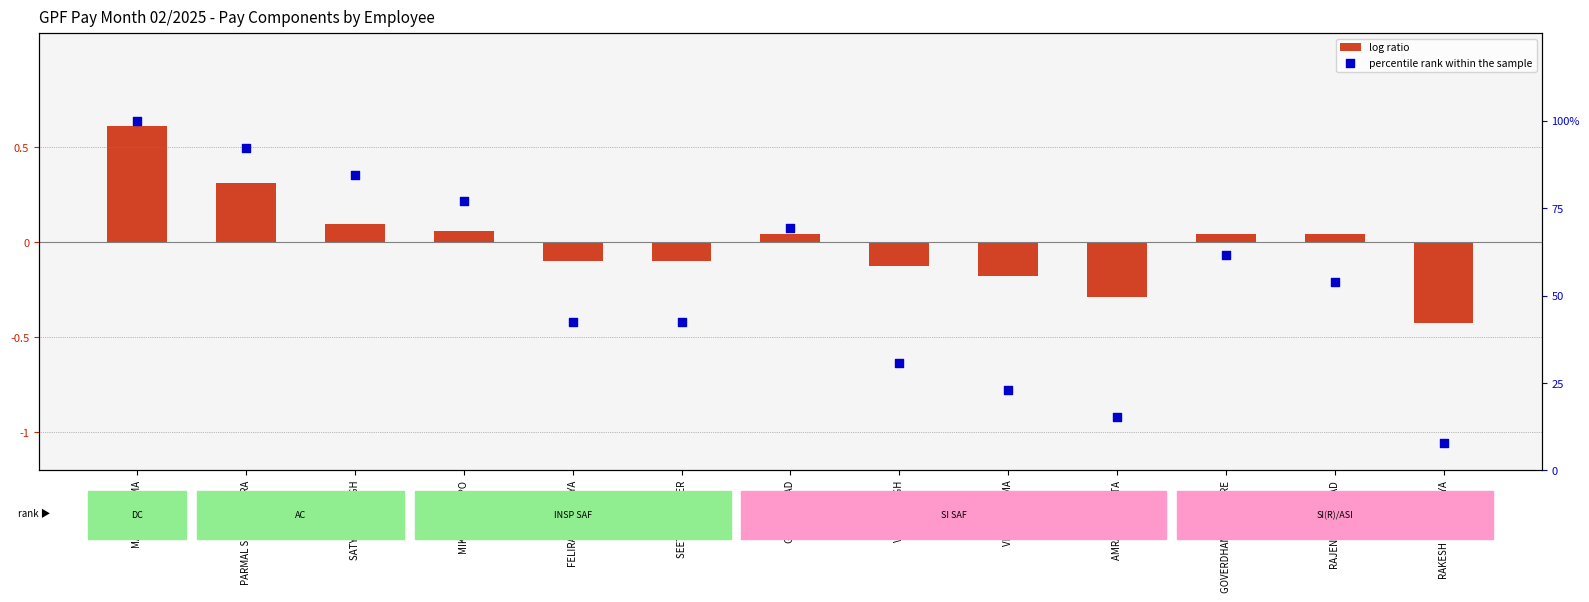

Which series reaches the minimum Y coordinate?

log ratio